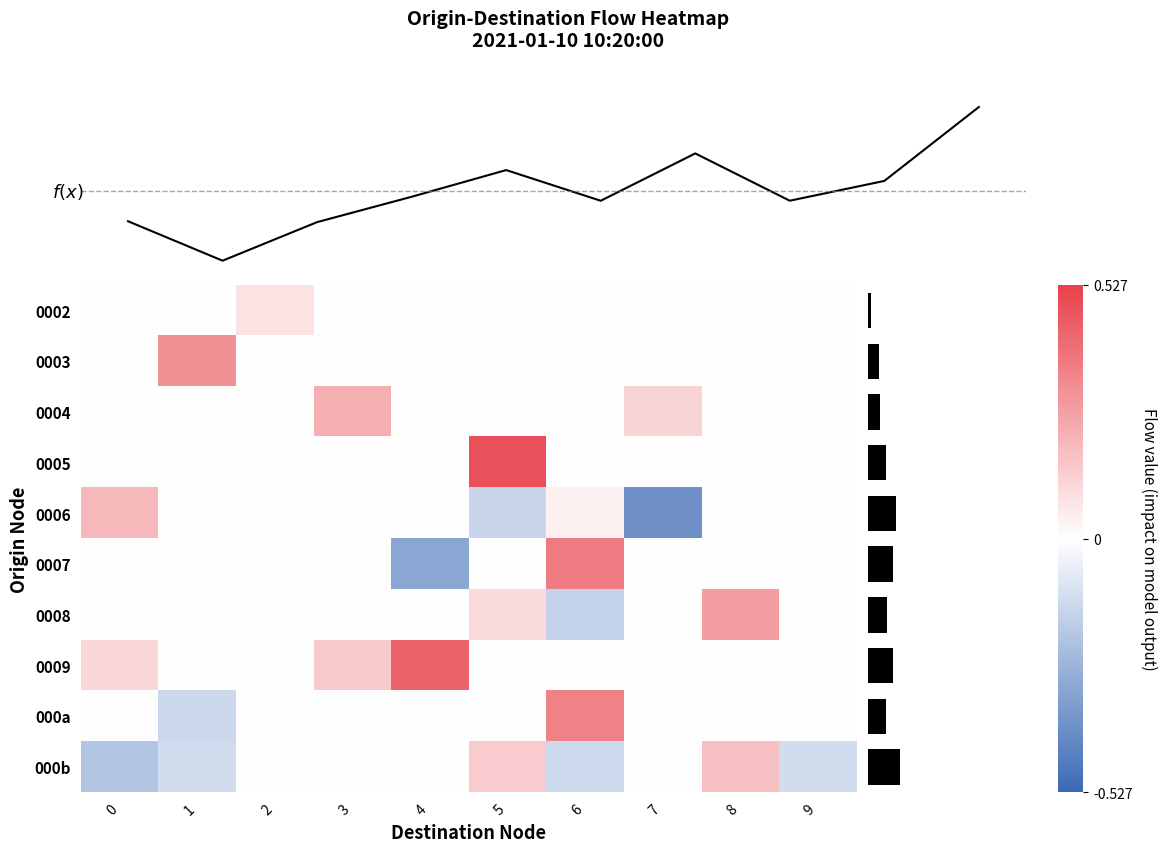

List the series in order of their peak value, highest first.

0005, 0009, 0007, 000a, 0003, 0008, 0004, 0006, 000b, 0002